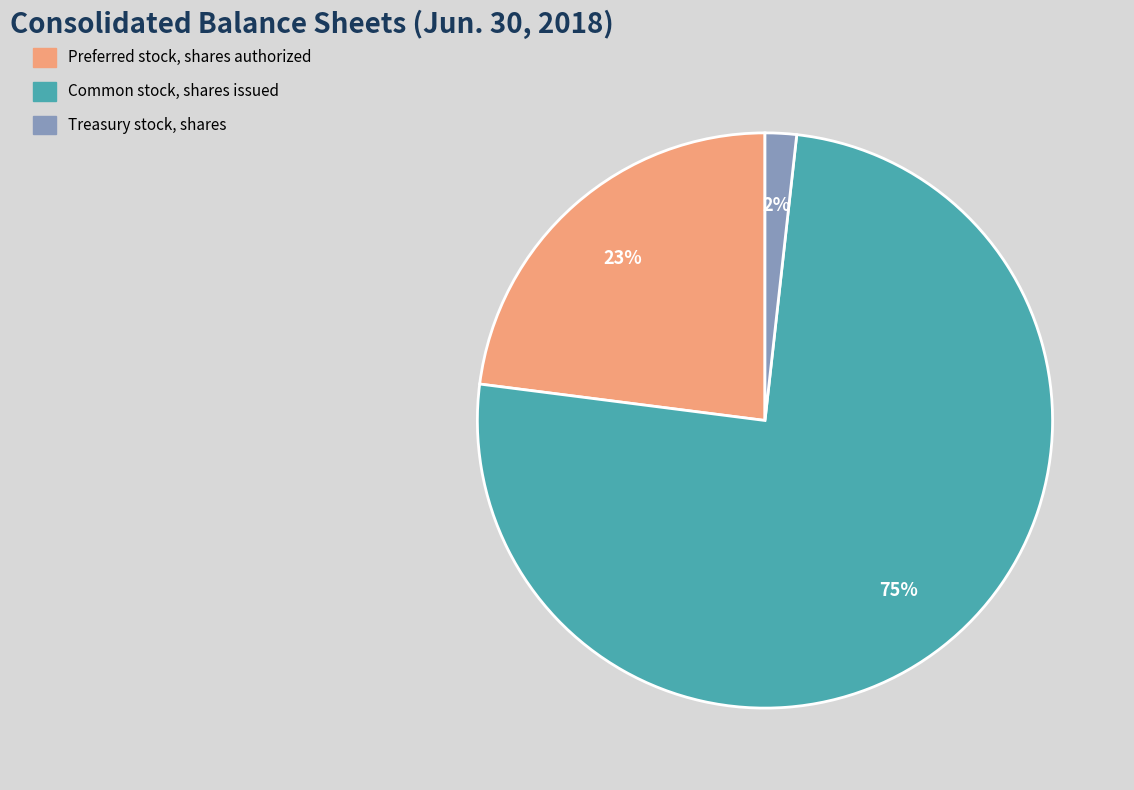

To the nearest percent, what percentage of the pie is Common stock, shares issued?

75%